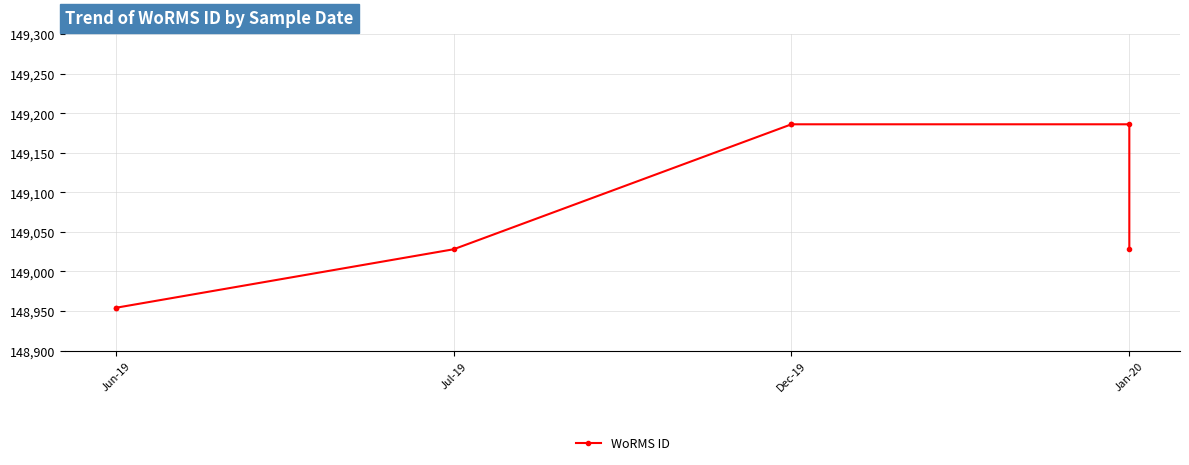

What is the value of the 1st point from the left?

148954